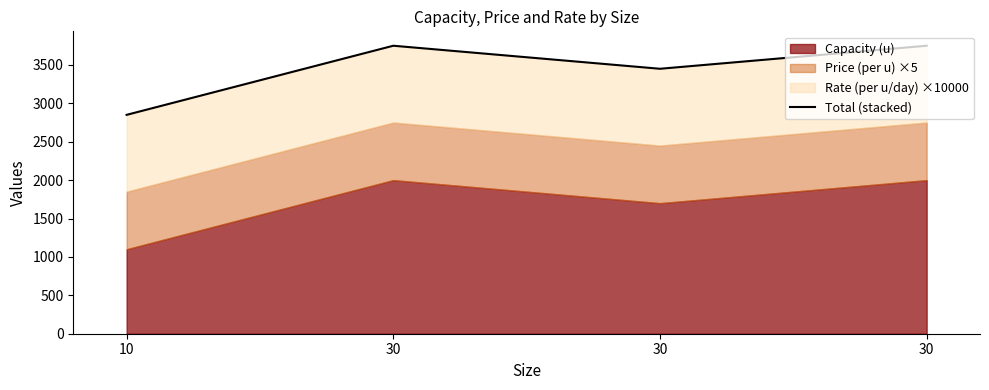

What is the sum of all values?

13800